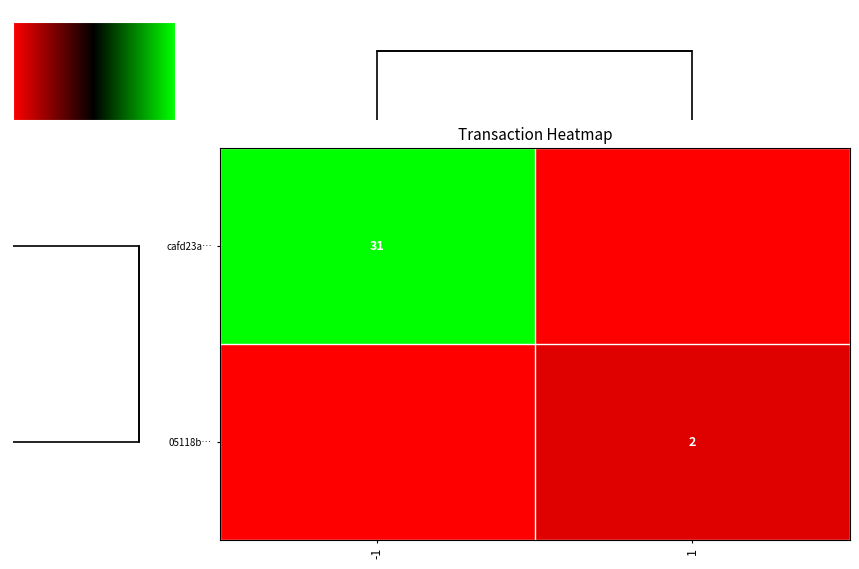

The 05118b… series shows 3 at 1. True or false?

False